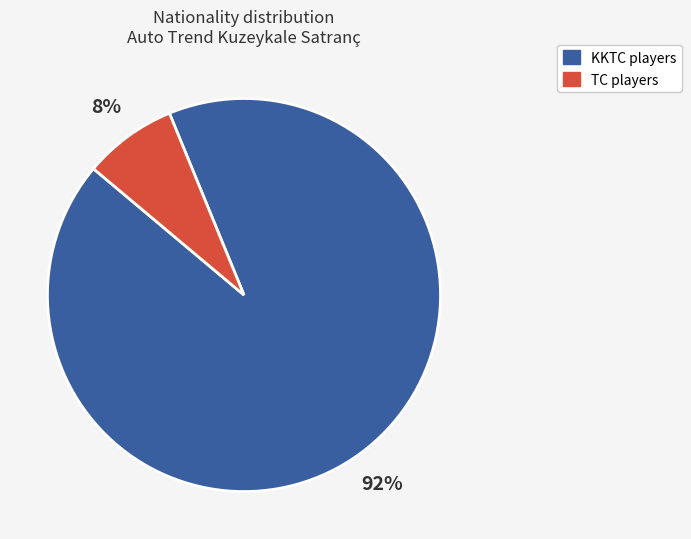

How many segments does this pie chart have?

2